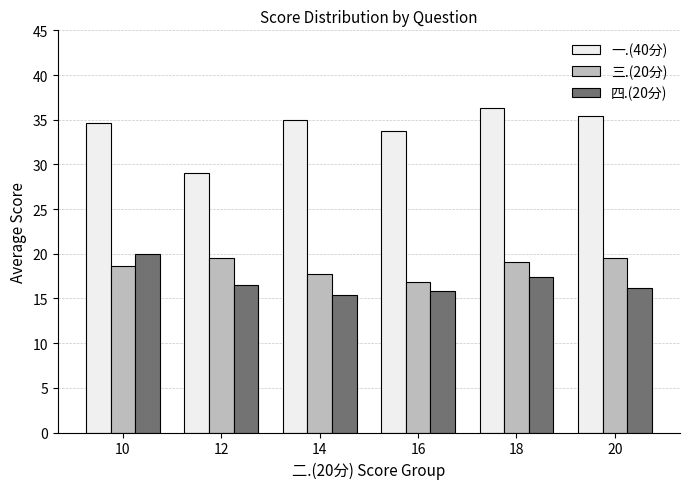

What is the spread (max minus min) of values at 16?

18.0